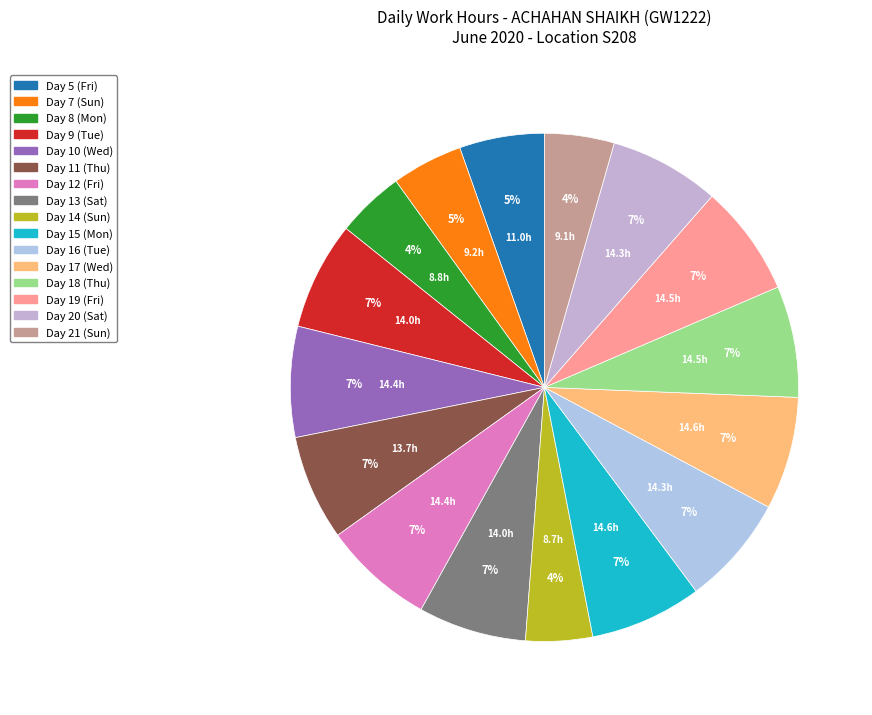

To the nearest percent, what is the difference between the Day 7 (Sun) and Day 19 (Fri) slice percentages?

3%